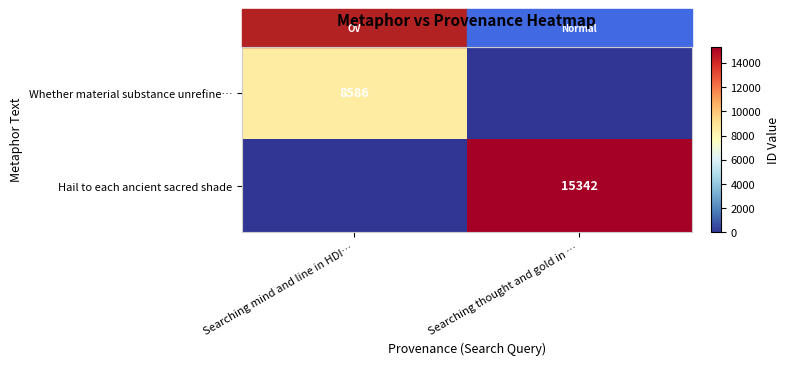

How many data points does each series have?

2